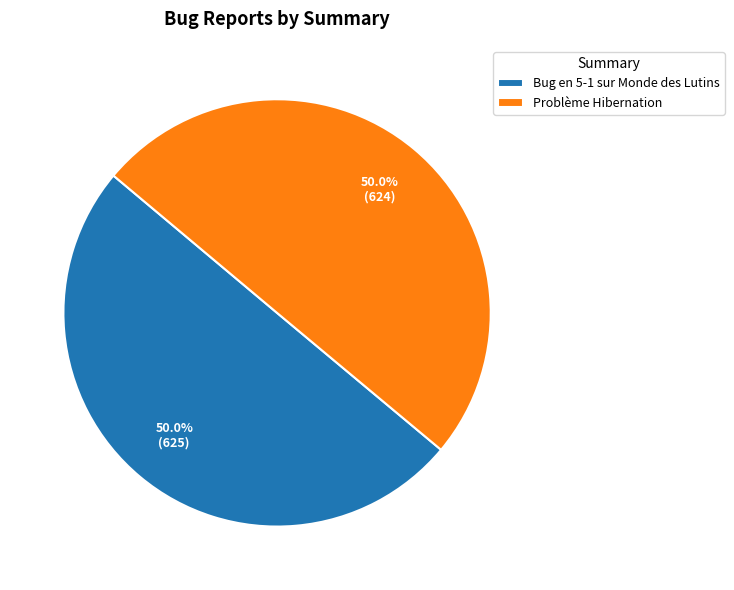

How many segments does this pie chart have?

2